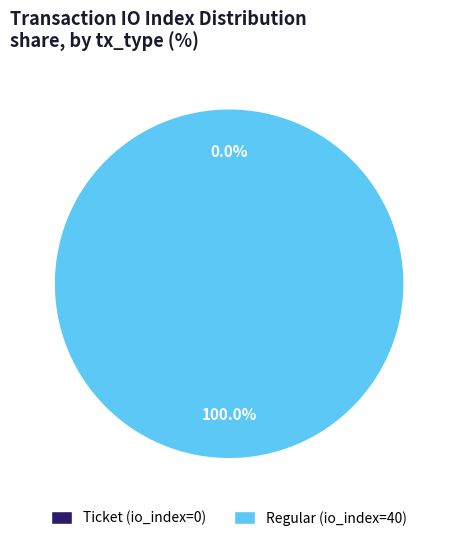

To the nearest percent, what is the difference between the largest and smallest slice percentages?

100%